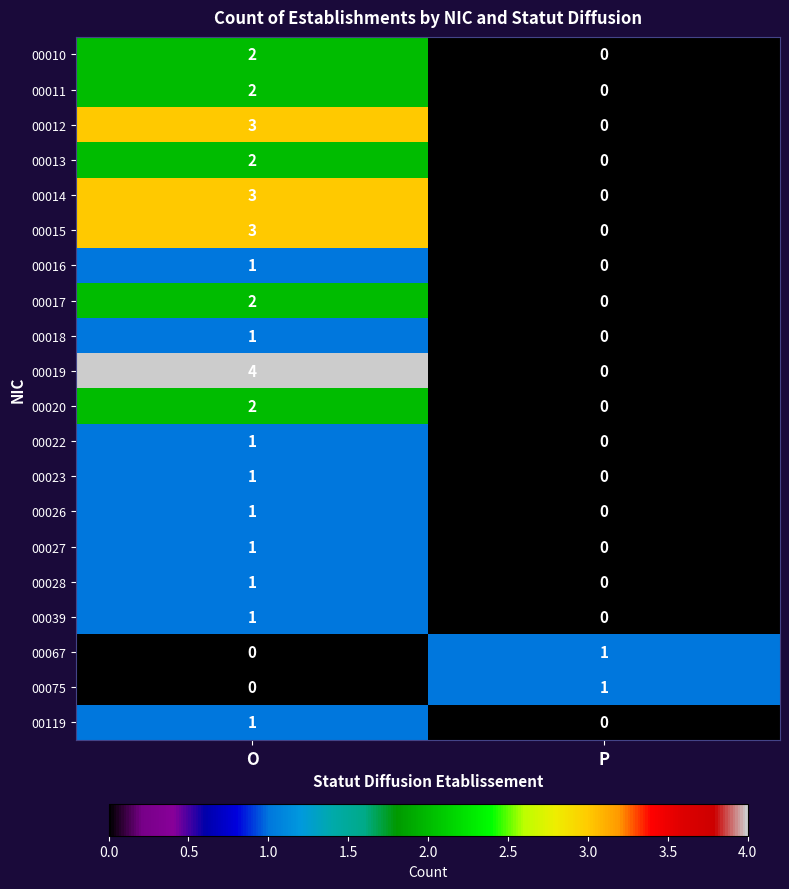

What is the total value across all series at O?

32